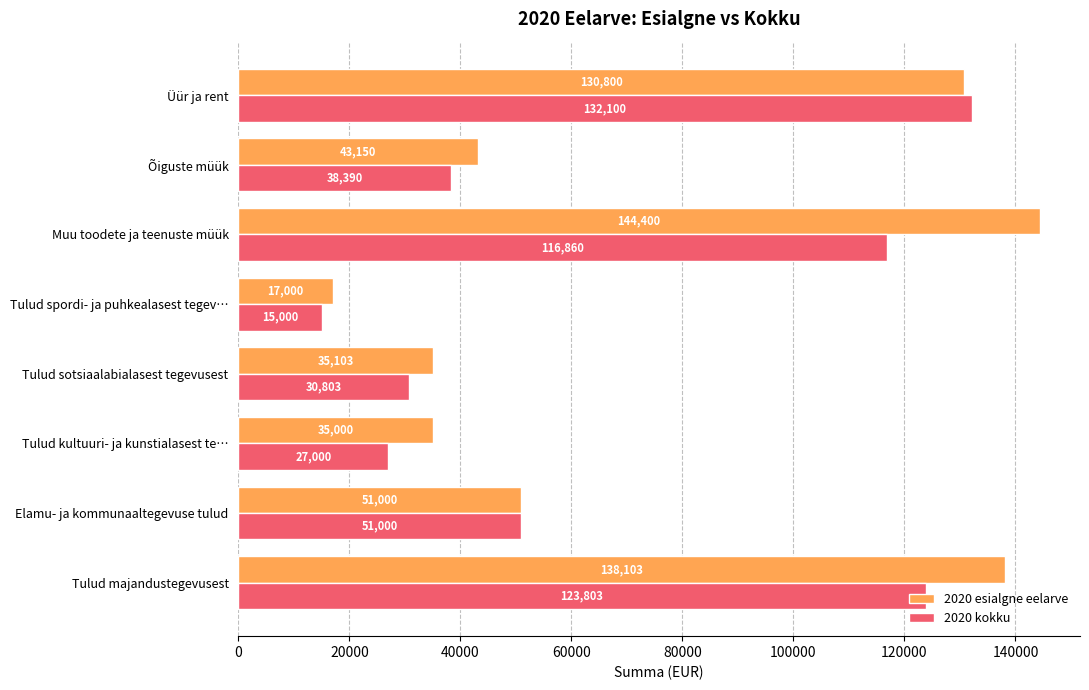

List the labels in order of 2020 esialgne eelarve value, largest first.

Muu toodete ja teenuste müük, Tulud majandustegevusest, Üür ja rent, Elamu- ja kommunaaltegevuse tulud, Õiguste müük, Tulud sotsiaalabialasest tegevusest, Tulud kultuuri- ja kunstialasest te…, Tulud spordi- ja puhkealasest tegev…